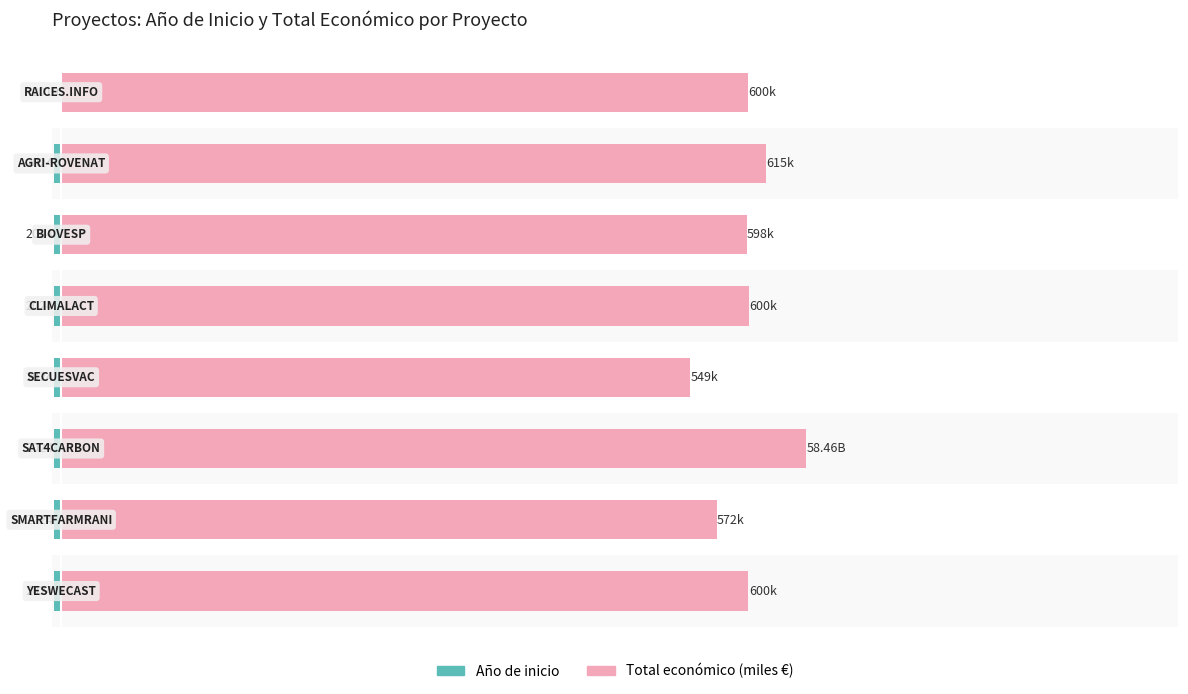

What is the maximum value for Año de inicio?

-1.0